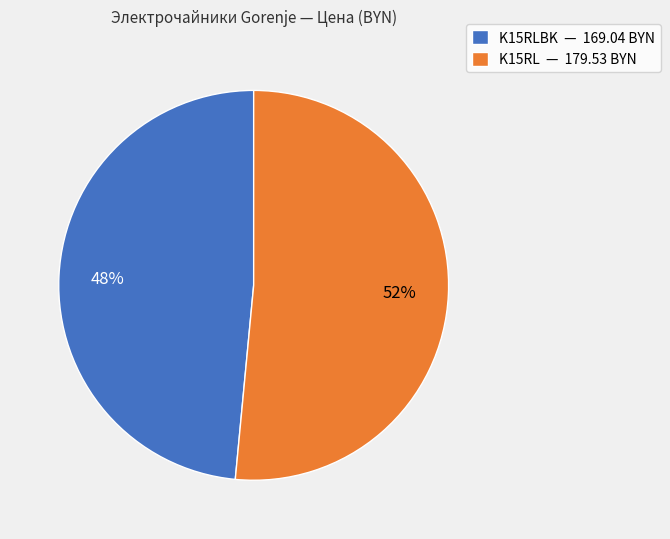

True or false: K15RL — 179.53 BYN accounts for 52% of the total.

True